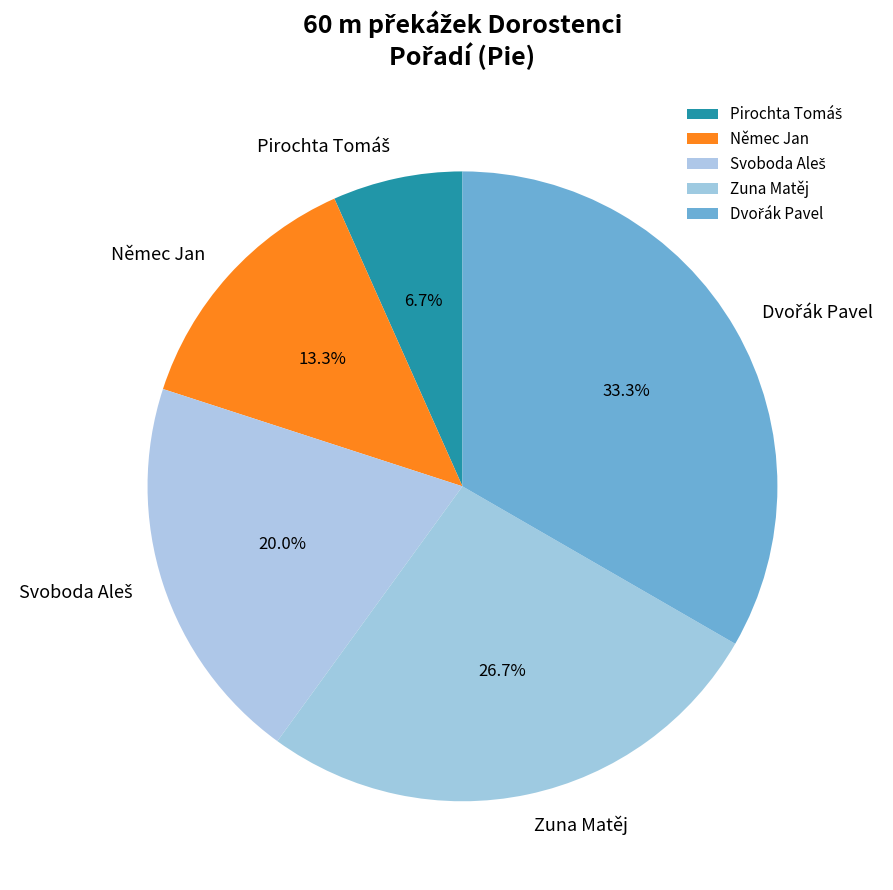

Is there a majority slice in this chart?

No